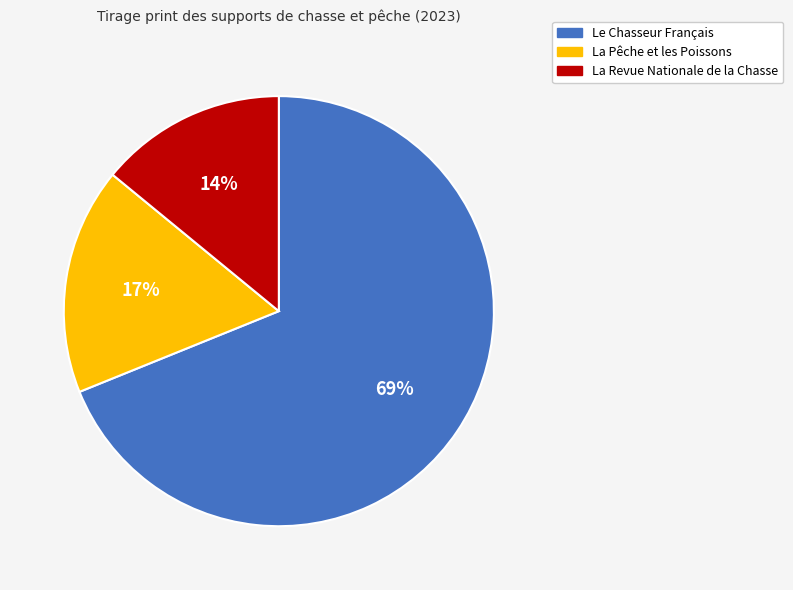

What is the largest slice in the pie chart?

Le Chasseur Français